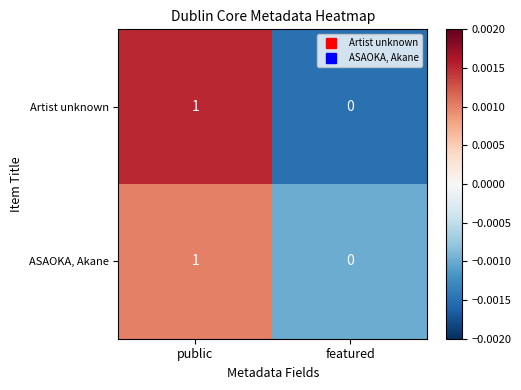

Reading right to left, list all the values displayed in this chart.

Artist unknown: featured=0	public=1
ASAOKA, Akane: featured=0	public=1